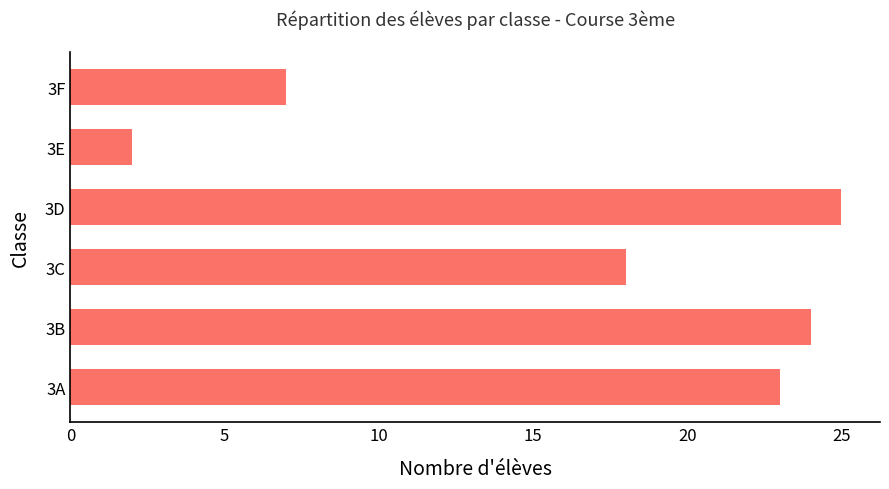

List the labels in order of value, smallest first.

3E, 3F, 3C, 3A, 3B, 3D